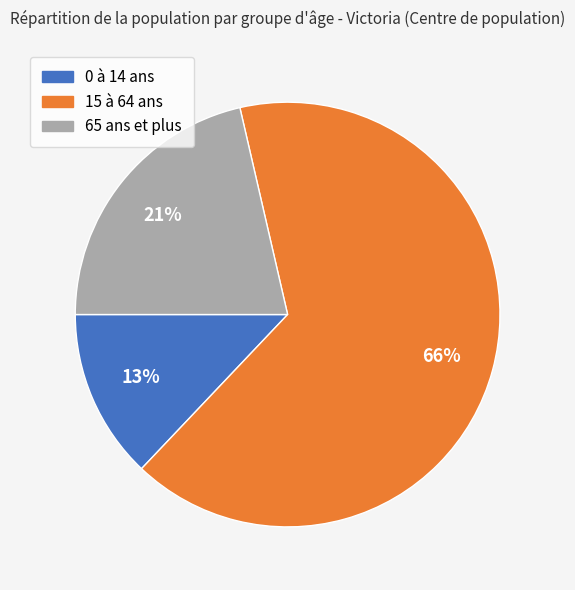

Which has a higher value, 65 ans et plus or 15 à 64 ans?

15 à 64 ans